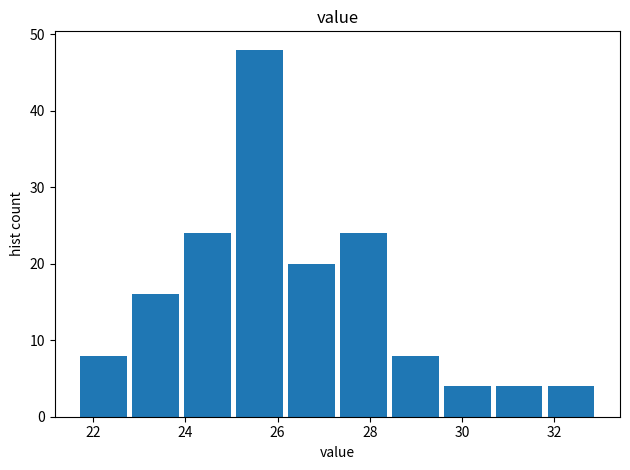

Reading left to right, transcribe this chart: for each bar, give the range it covers on the x-axis and its height. Neither the bar edges nor the heights are printed on the chart, so give them approximately, as read against the axes.

21.6 to 22.8: 8
22.8 to 24.0: 16
24.0 to 25.0: 24
25.0 to 26.2: 48
26.2 to 27.2: 20
27.2 to 28.4: 24
28.4 to 29.6: 8
29.6 to 30.6: 4
30.6 to 31.8: 4
31.8 to 33.0: 4